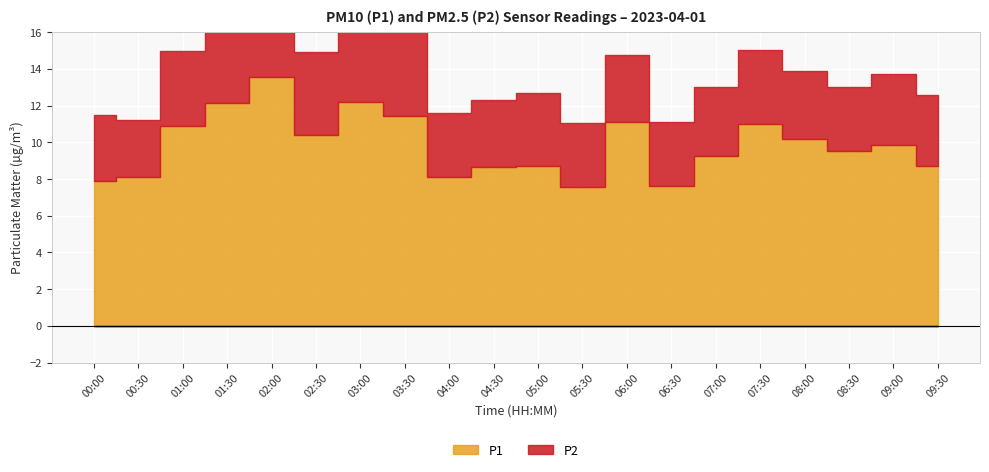

What is the sum of all P1 values?

196.9